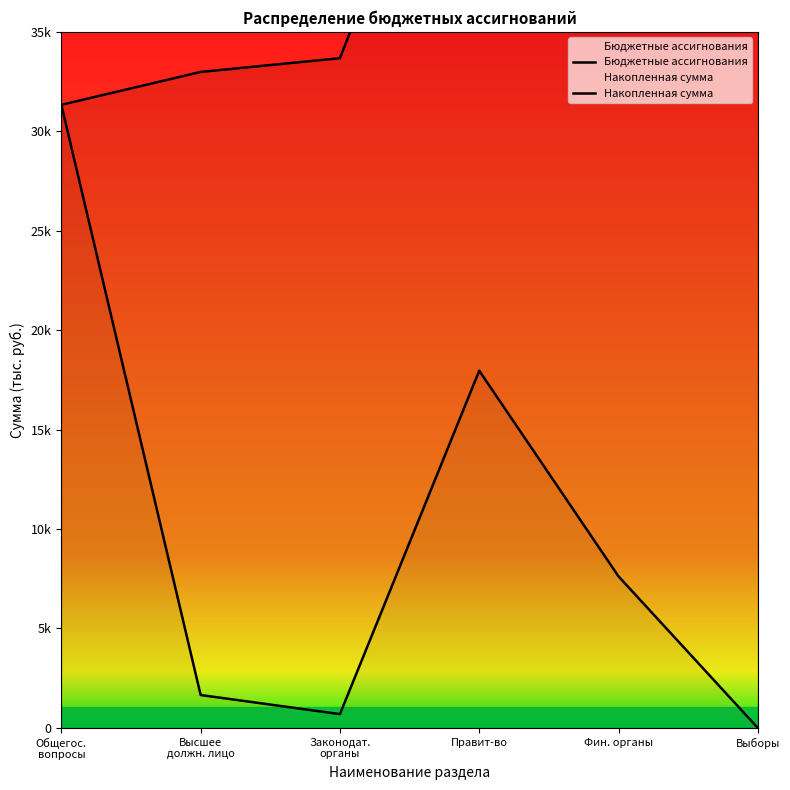

Does the chart display data point markers on the line(s)?

No